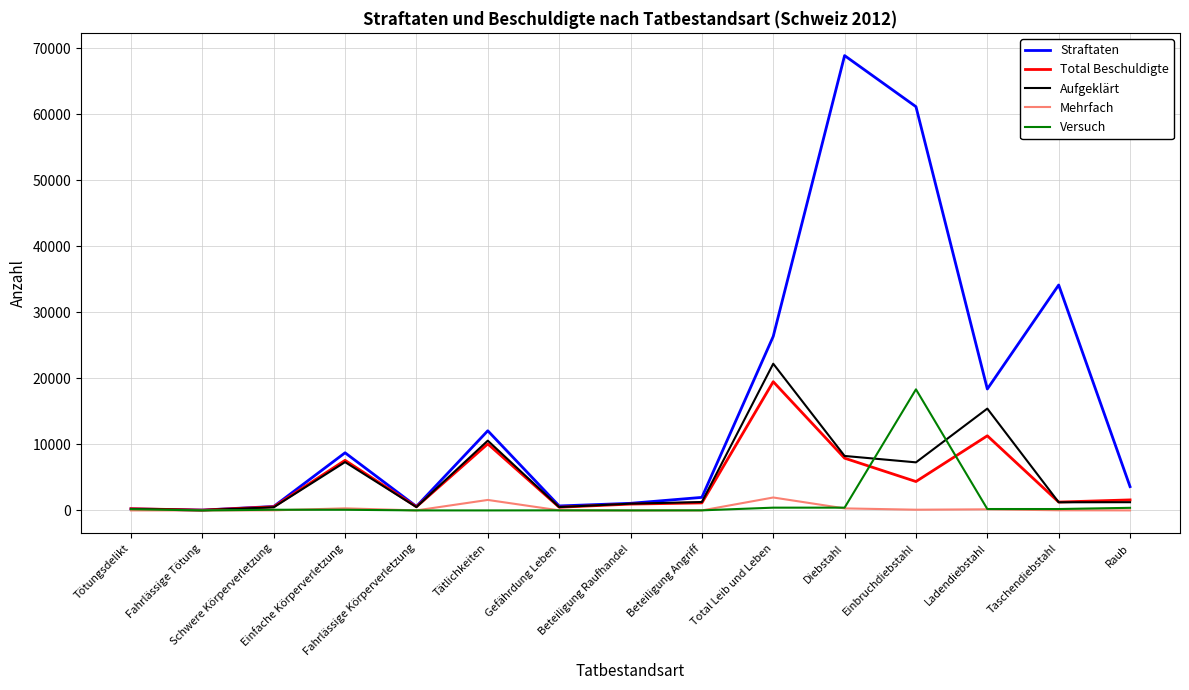

What is the maximum value shown in the chart?

68863